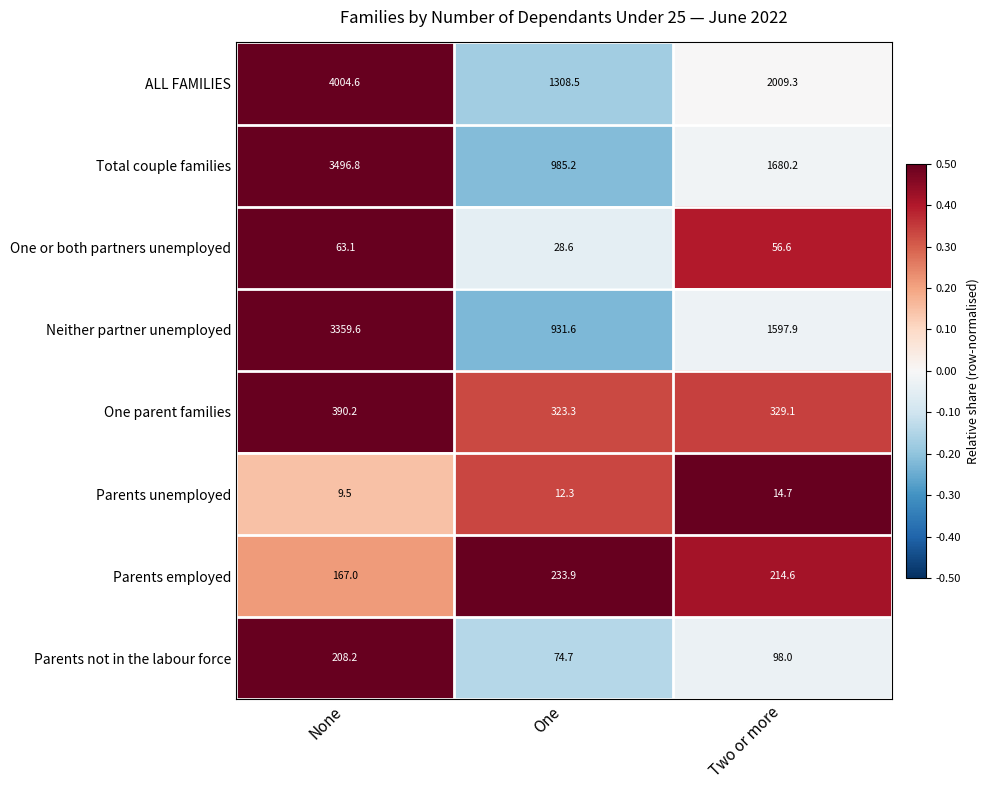

Reading left to right, list all the values displayed in this chart.

ALL FAMILIES: 4004.6	1308.5	2009.3
Total couple families: 3496.8	985.2	1680.2
One or both partners unemployed: 63.1	28.6	56.6
Neither partner unemployed: 3359.6	931.6	1597.9
One parent families: 390.2	323.3	329.1
Parents unemployed: 9.5	12.3	14.7
Parents employed: 167.0	233.9	214.6
Parents not in the labour force: 208.2	74.7	98.0